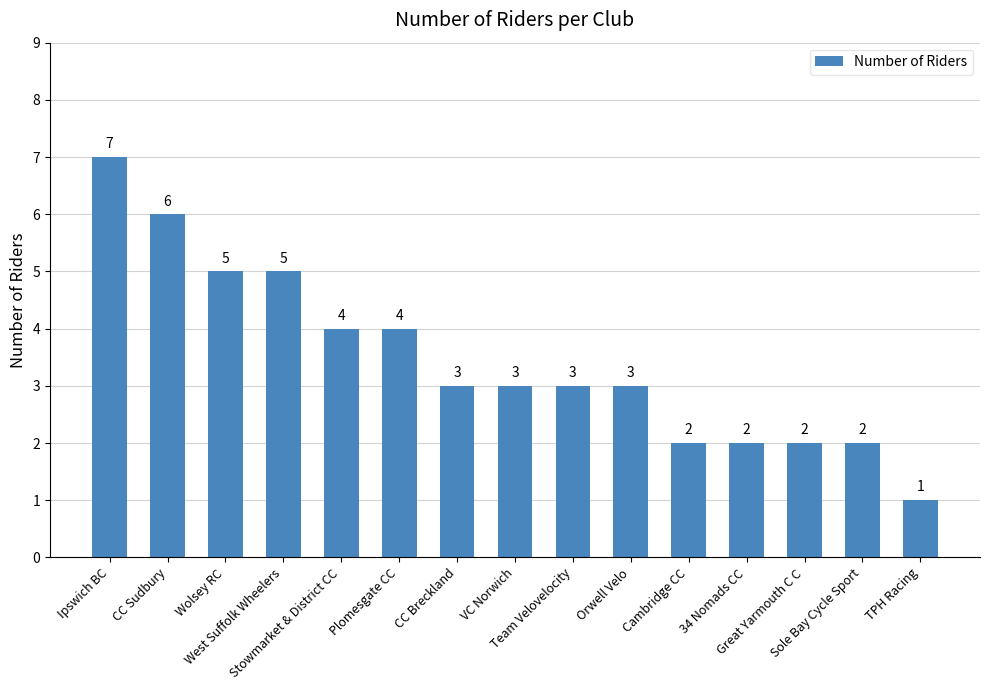

What value does the data have at West Suffolk Wheelers?

5